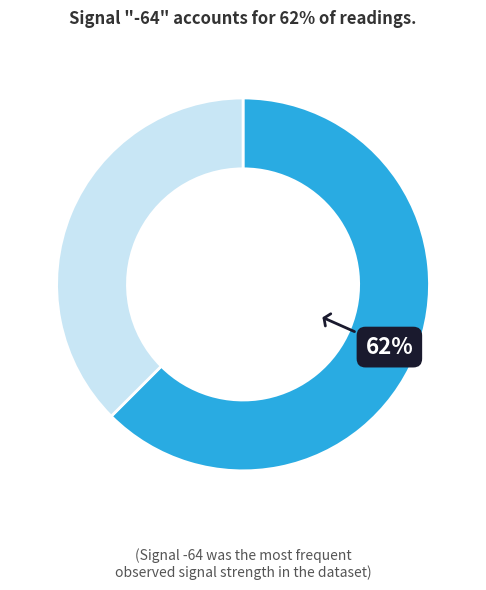

To the nearest percent, what is the average slice percentage?

50%